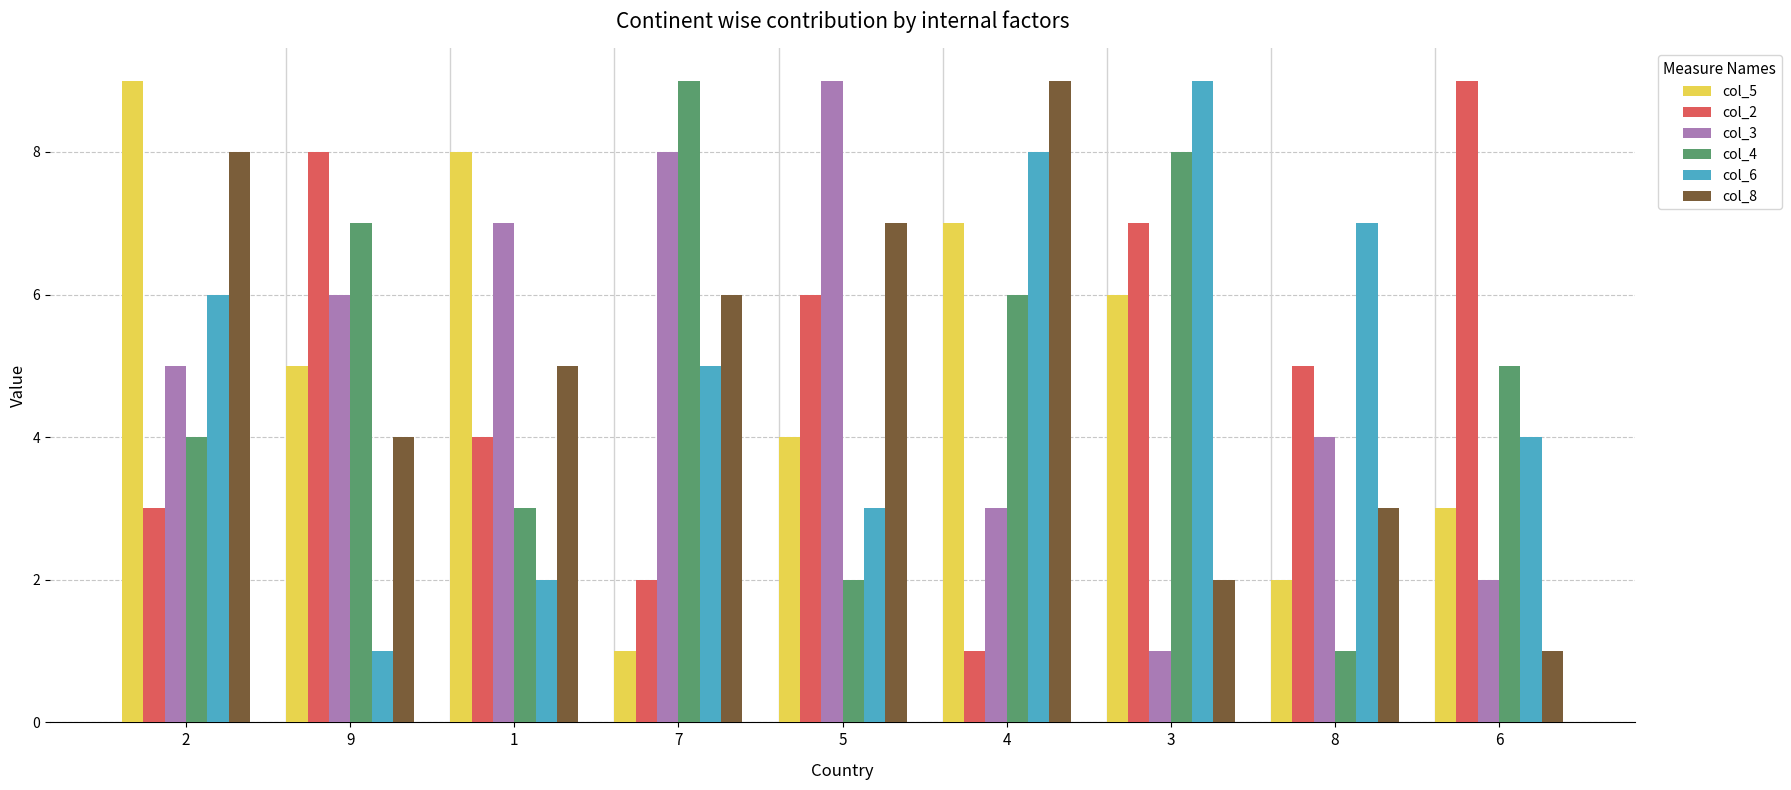

How many bars are there in total?

54